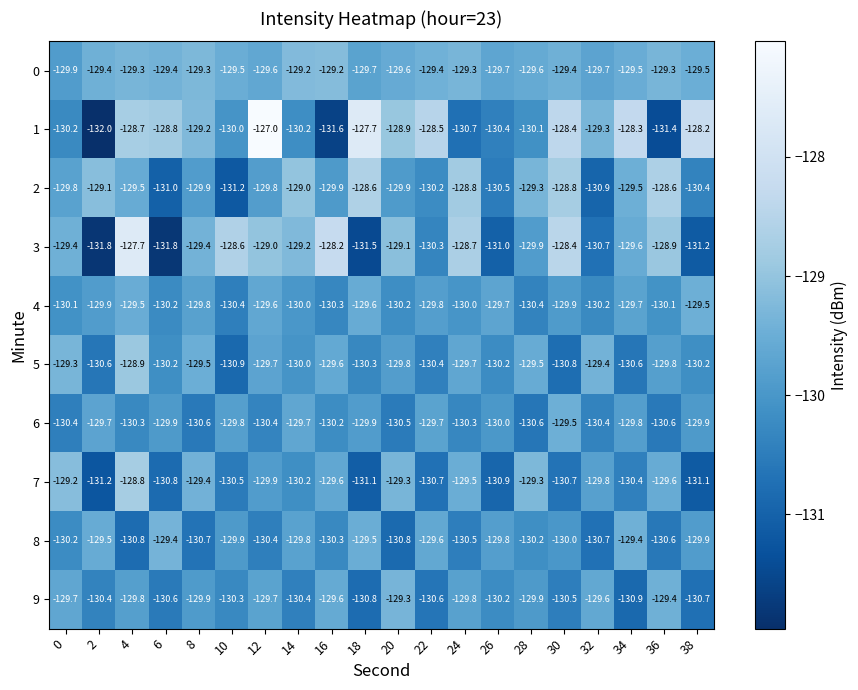

The value of 6 at 24 is -39.2. True or false?

False